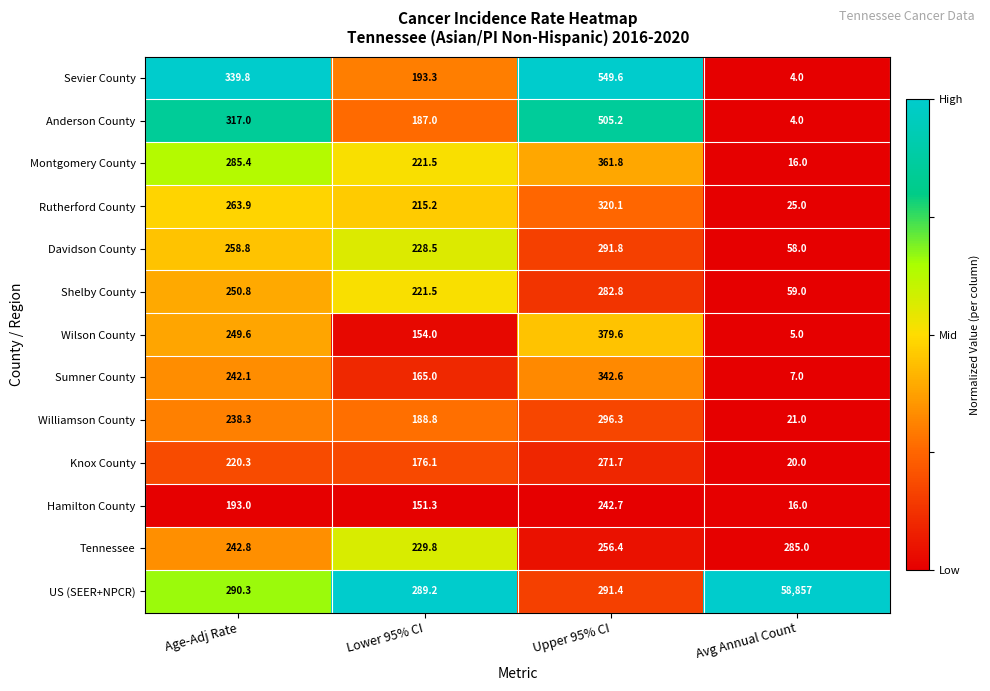

List the series in order of their peak value, highest first.

US (SEER+NPCR), Sevier County, Anderson County, Wilson County, Montgomery County, Sumner County, Rutherford County, Williamson County, Davidson County, Tennessee, Shelby County, Knox County, Hamilton County